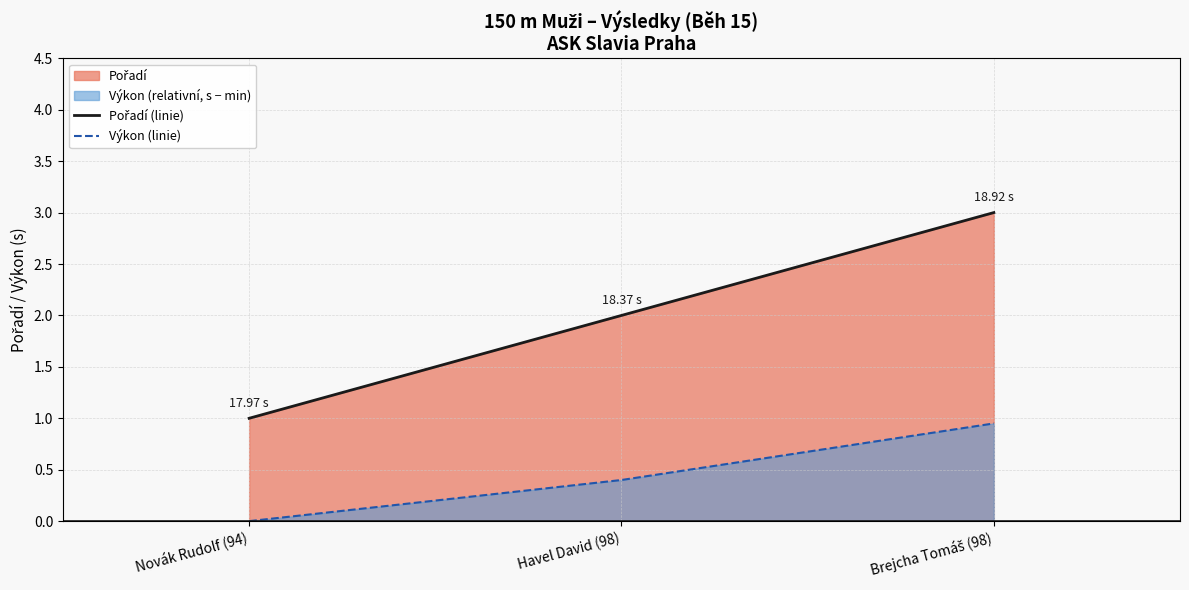

What is the difference between the highest and lowest values at Havel David (98)?

1.6